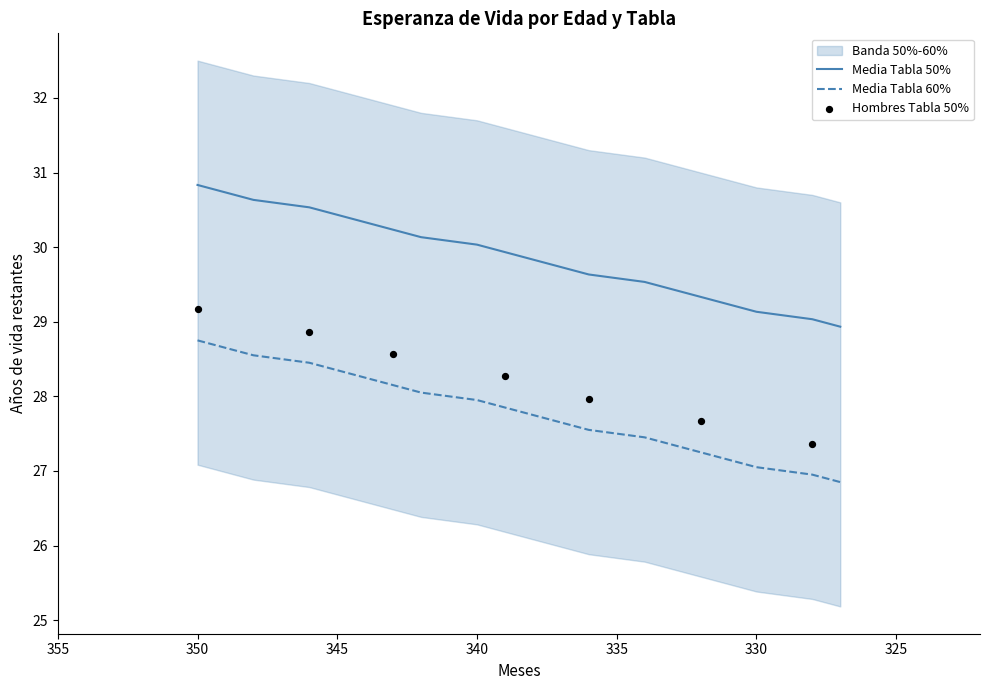

At which category is the sum across all series the highest?

350